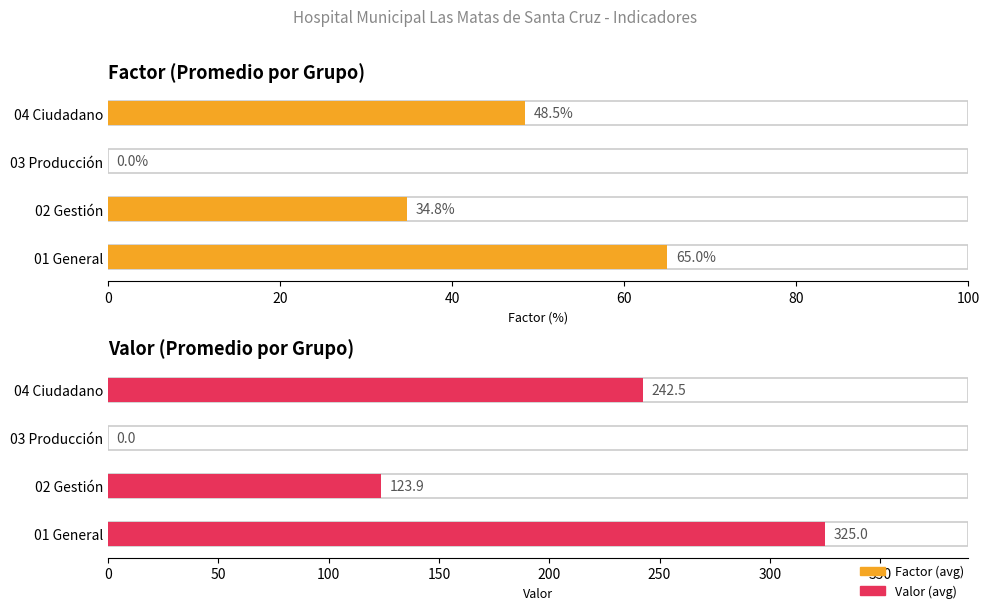

How many bars are there in each group?

2